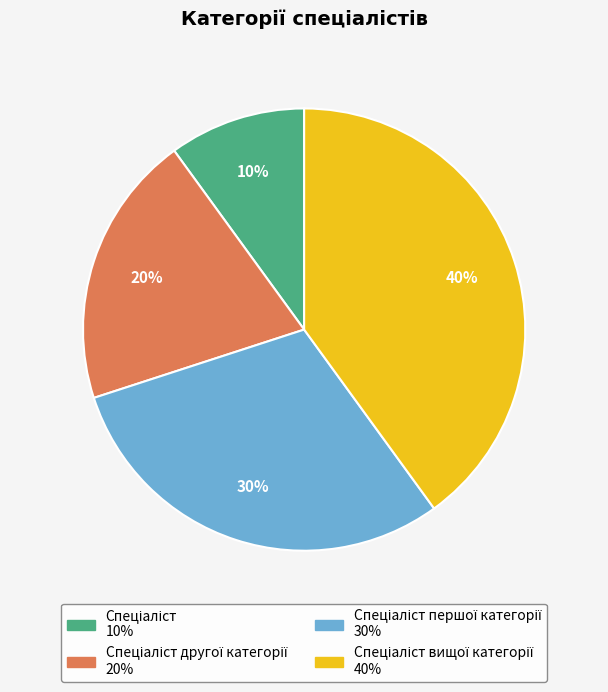

To the nearest percent, what is the difference between the largest and smallest slice percentages?

30%